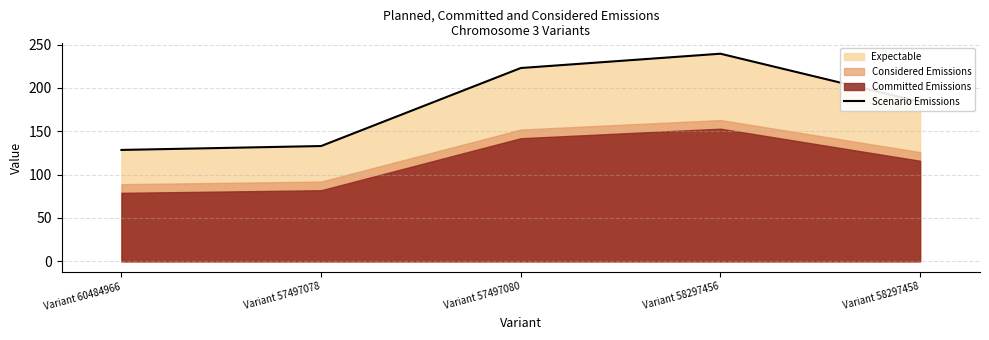

What is the ratio of the value at Variant 60484966 to the value at Variant 58297456?

0.5